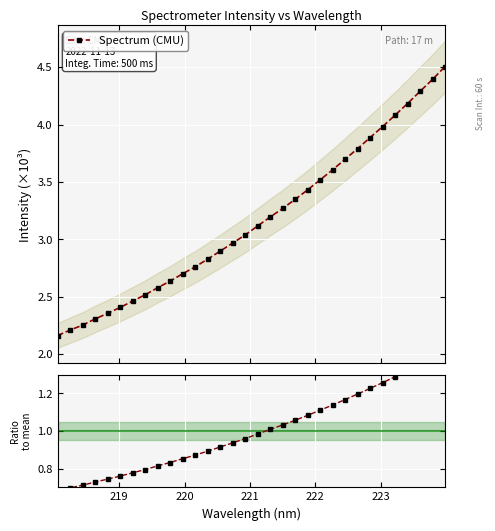

True or false: Spectrum (CMU) and Ratio to mean intersect in this chart.

False